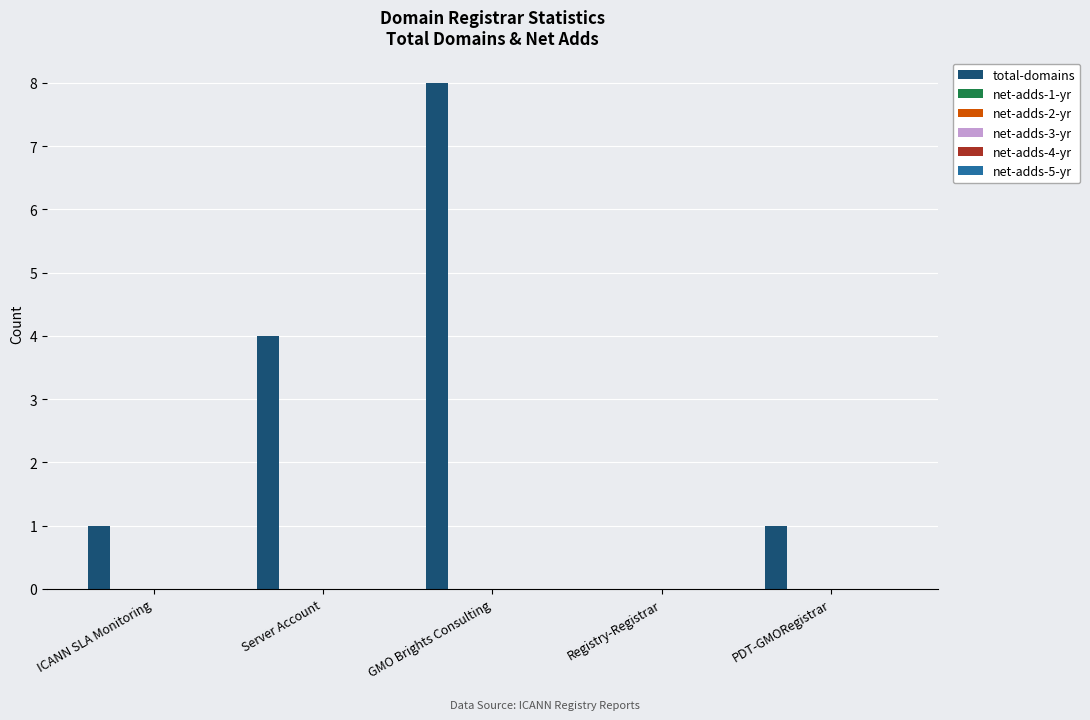

What is the greatest value displayed?

8